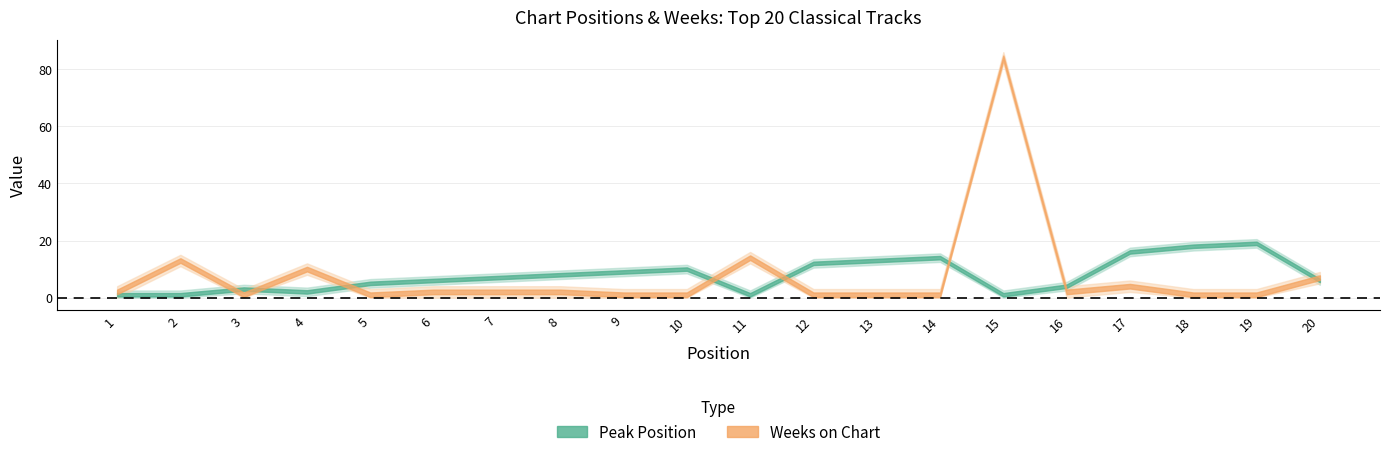

At which category does the chart reach its peak across all series?

15